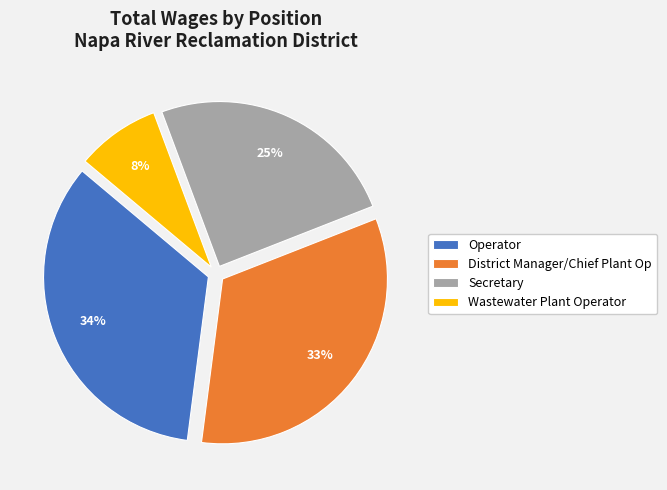

Approximately how many times larger is the value at Operator compared to Secretary?

1.4